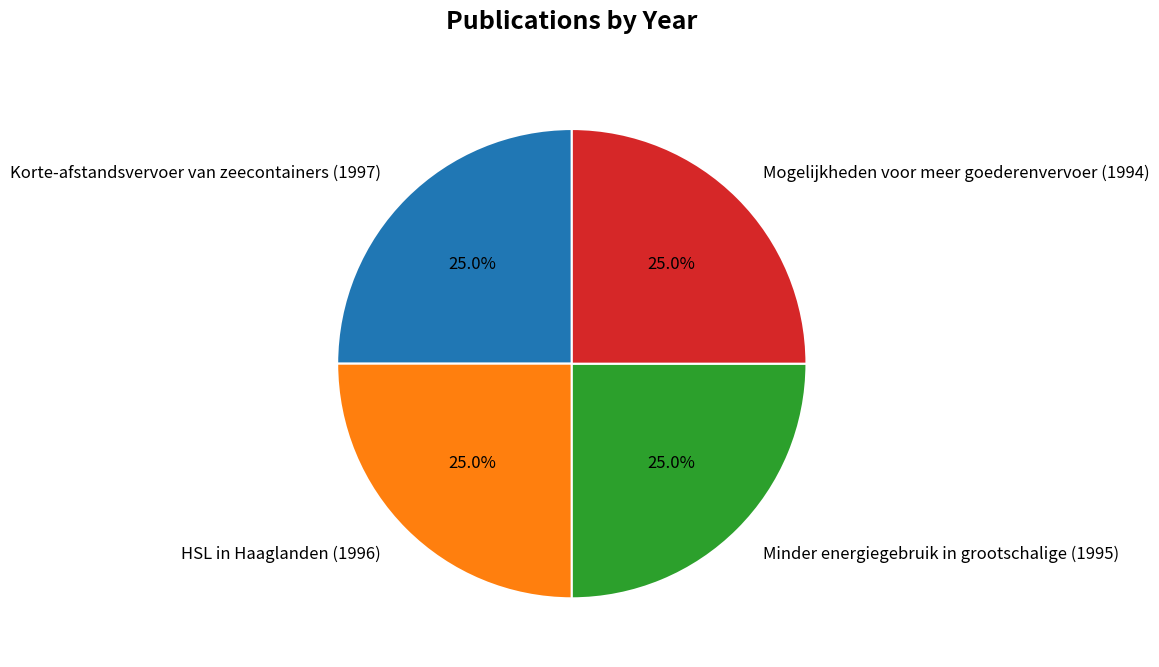

To the nearest percent, what is the combined percentage of Minder energiegebruik in grootschalige (1995) and HSL in Haaglanden (1996)?

50%